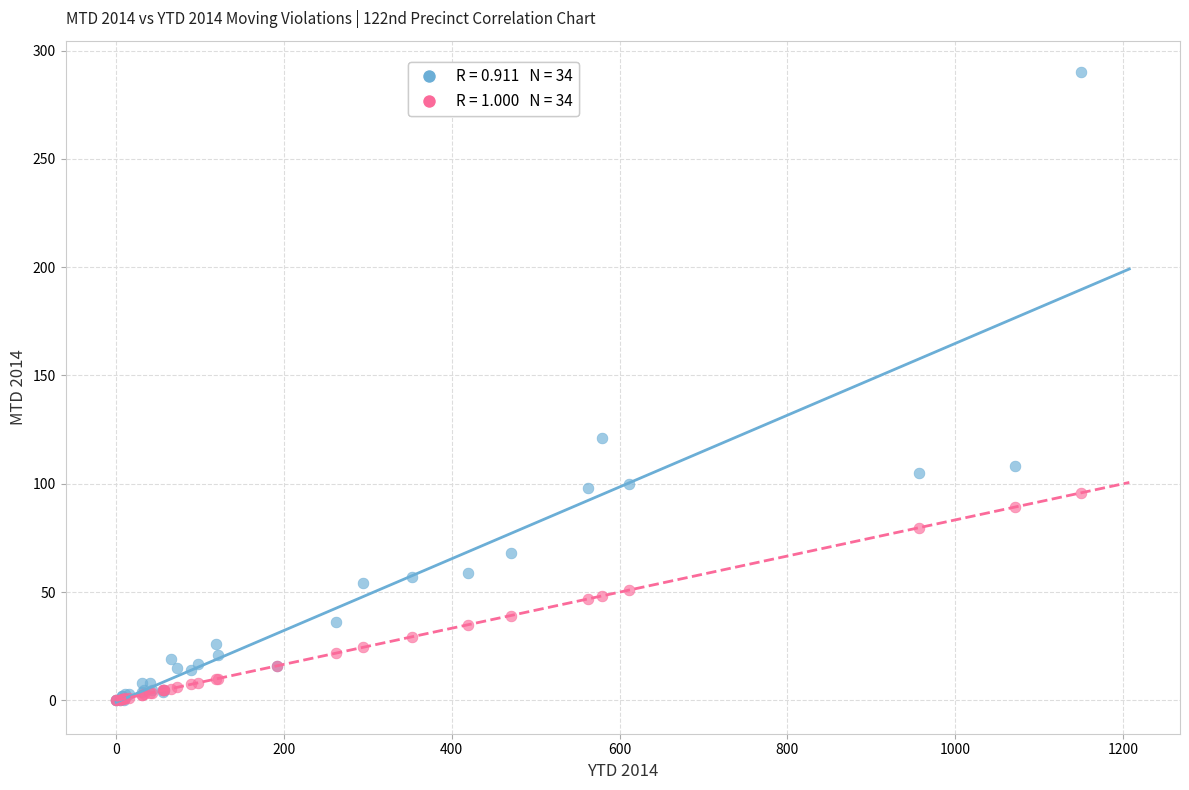

Across all series, what Y value is closest to 145?

121.0